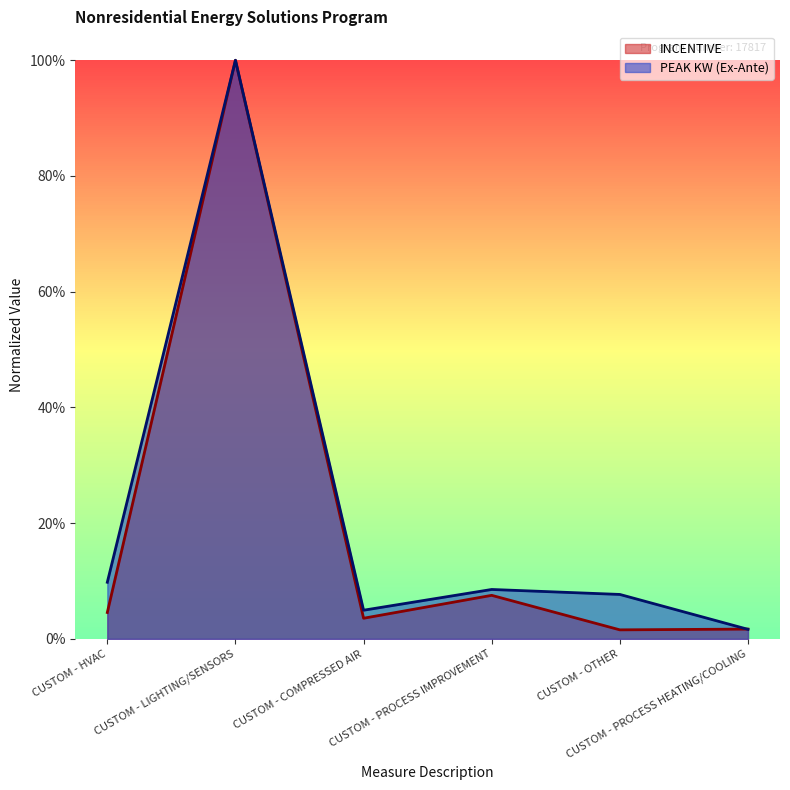

True or false: PEAK KW (Ex-Ante) and INCENTIVE cross at least once.

True